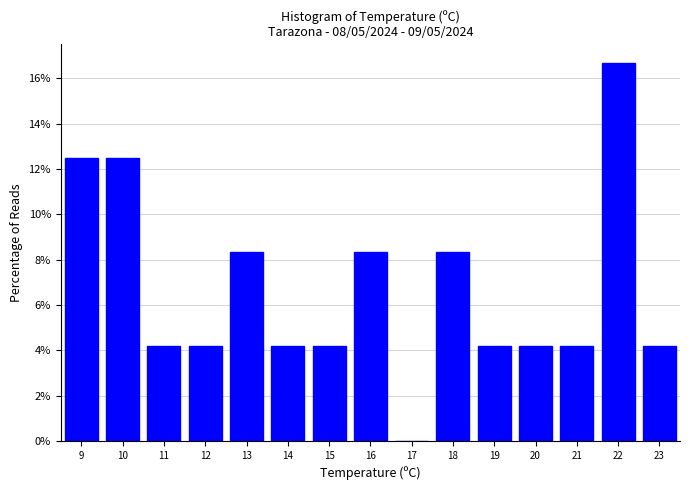

Reading left to right, list every bar in this chart as the range it spans on the x-axis followed by its height. The values are not printed on the chart, so give them approximately, as read against the axis.

8.5 to 9.5: 12.6
9.5 to 10.5: 12.6
10.5 to 11.5: 4.2
11.5 to 12.5: 4.2
12.5 to 13.5: 8.4
13.5 to 14.5: 4.2
14.5 to 15.5: 4.2
15.5 to 16.5: 8.4
16.5 to 17.5: 0
17.5 to 18.5: 8.4
18.5 to 19.5: 4.2
19.5 to 20.5: 4.2
20.5 to 21.5: 4.2
21.5 to 22.5: 16.6
22.5 to 23.5: 4.2